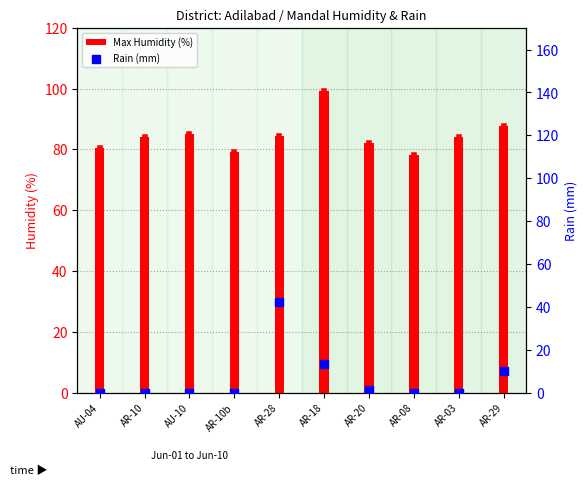

At how many categories does at least one series exceed 81?

7